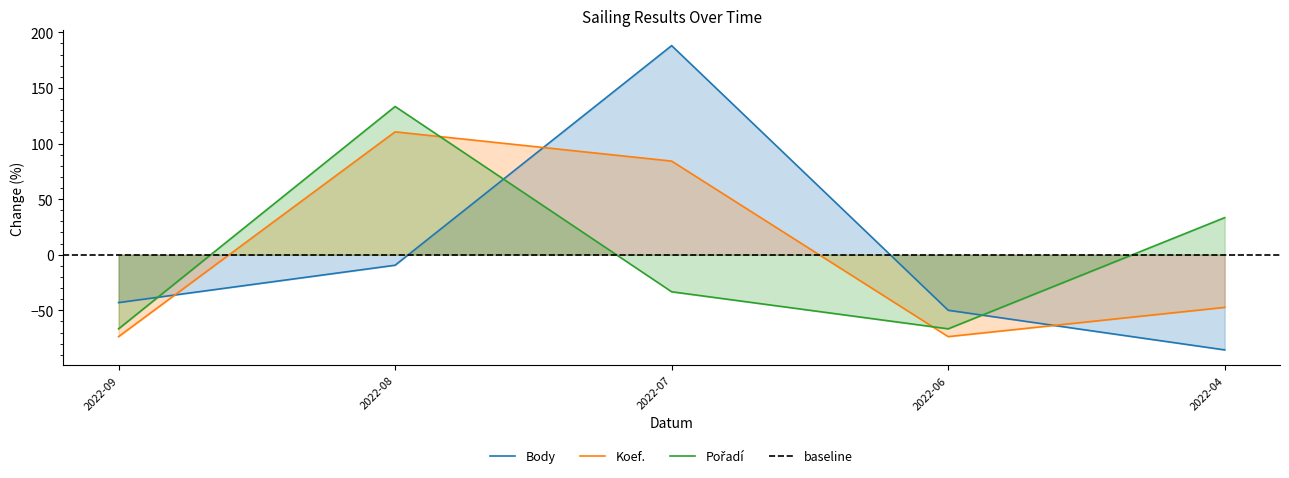

What is the difference between the maximum and minimum values in the Pořadí series?

200.0